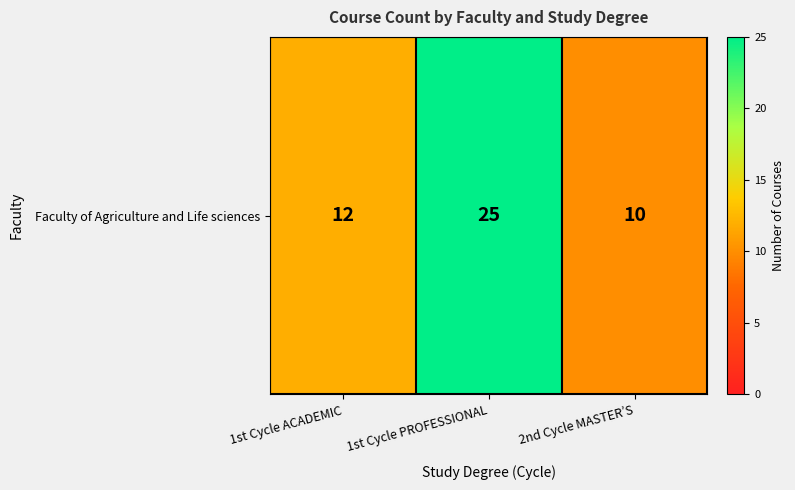

The chart shows a value of 10 at 2nd Cycle MASTER’S. True or false?

True